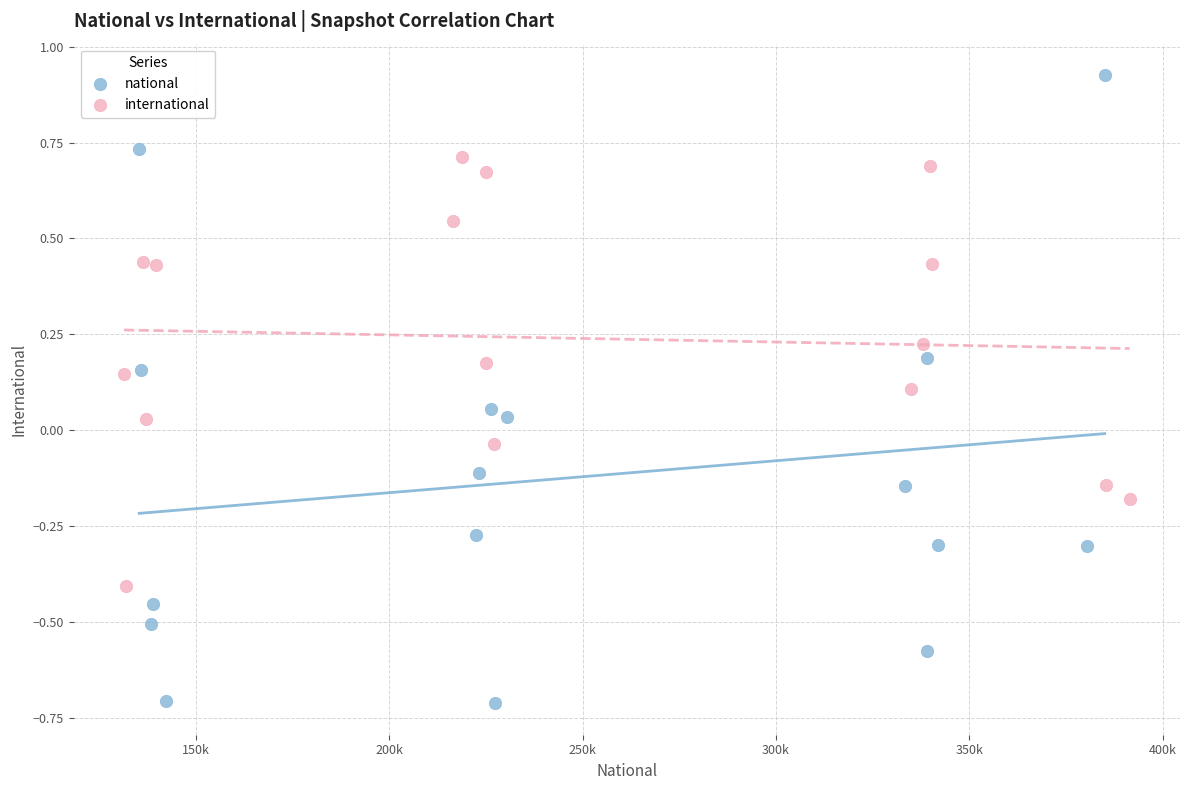

Which series contains the lowest Y value?

national